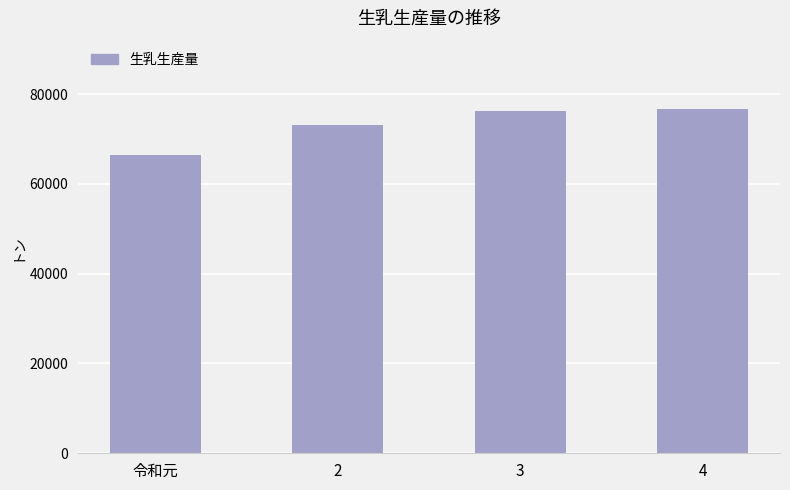

At which category does the chart reach its minimum across all series?

令和元